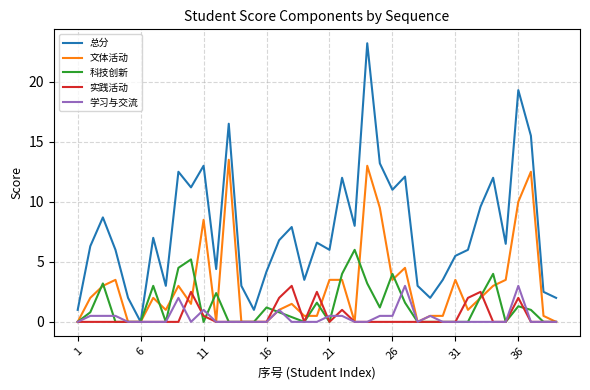

What is the highest value of the 学习与交流 series?

3.0